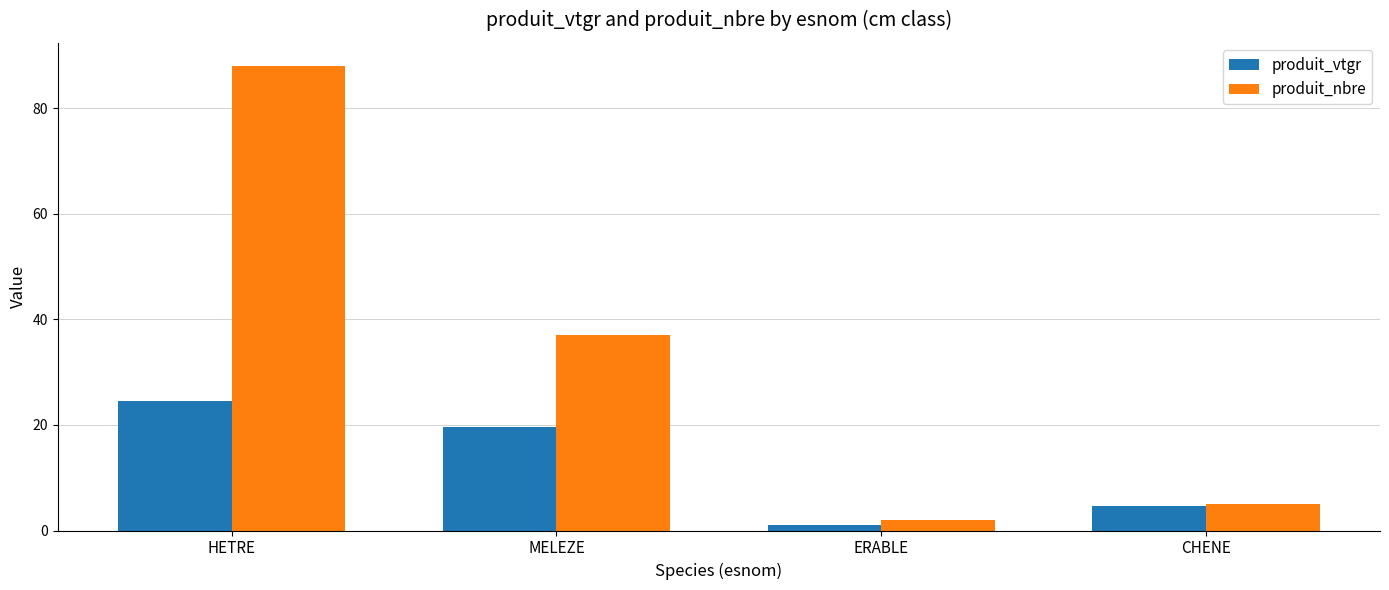

What is the label of the 4th bar from the right?

HETRE